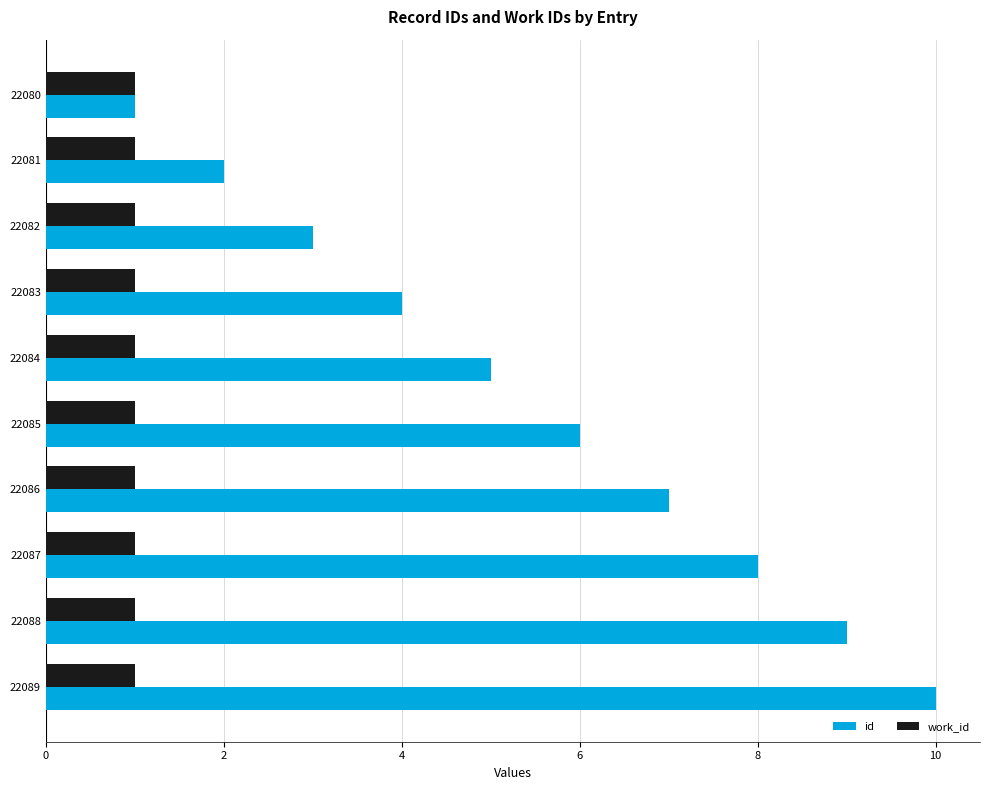

The work_id series shows 1 at 22084. True or false?

True